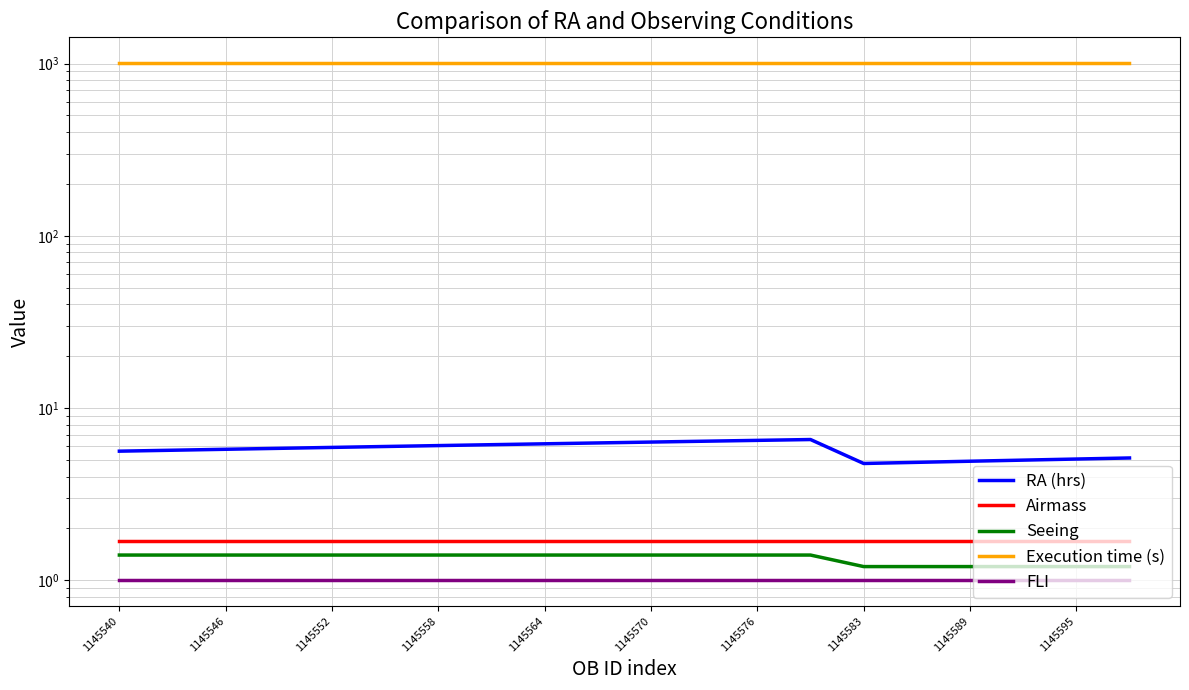

How many data points does each series have?

20